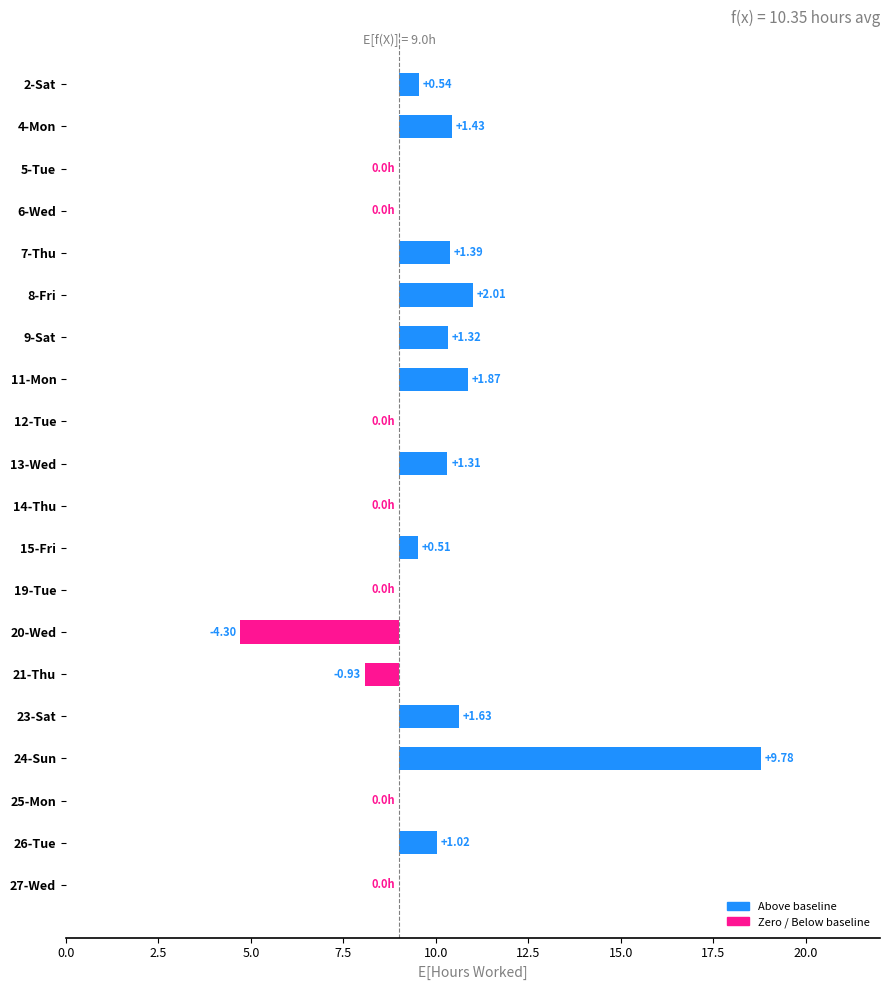

Is it true that the value at 17 is -14.6?

False